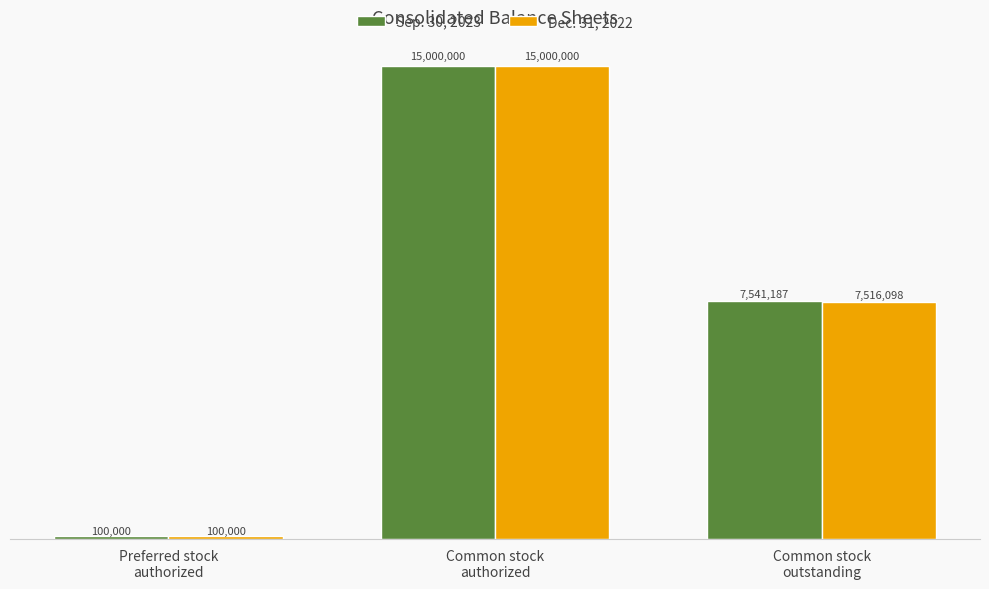

What are all the series names shown in the legend?

Sep. 30, 2023, Dec. 31, 2022